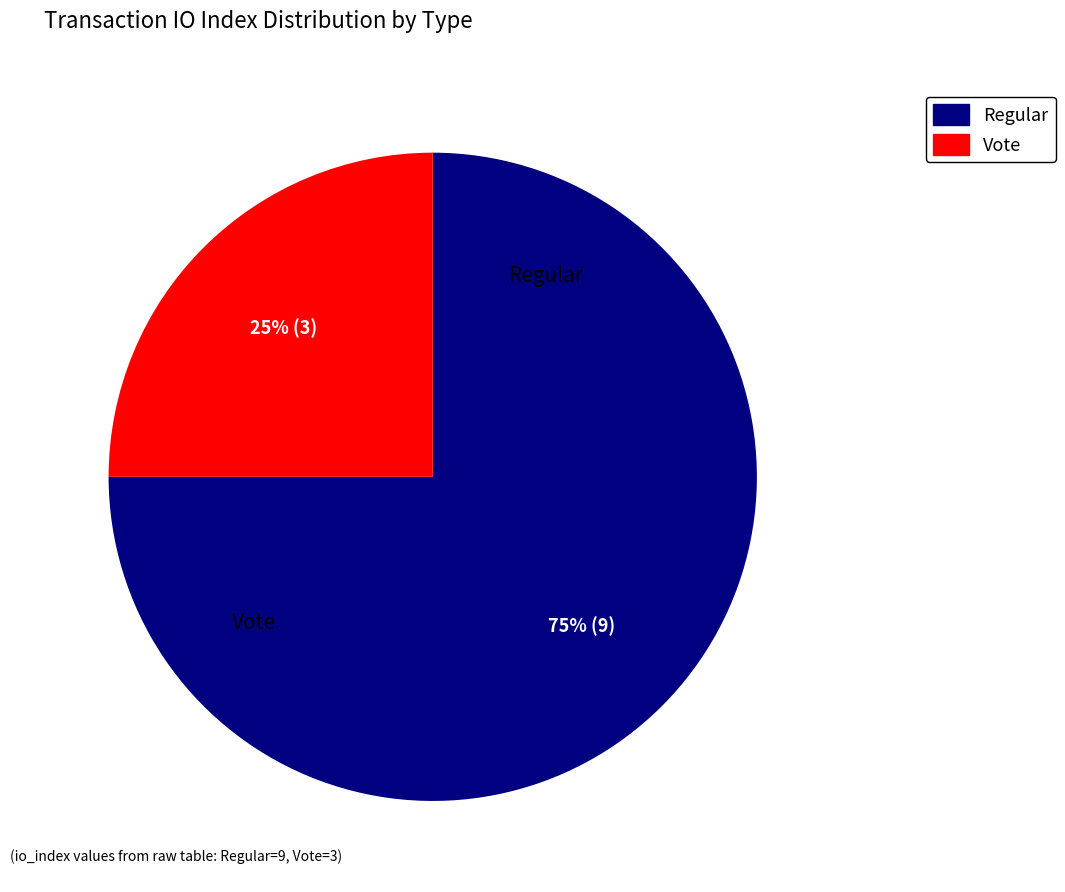

What is the ratio of the value at Regular to the value at Vote?

3.0